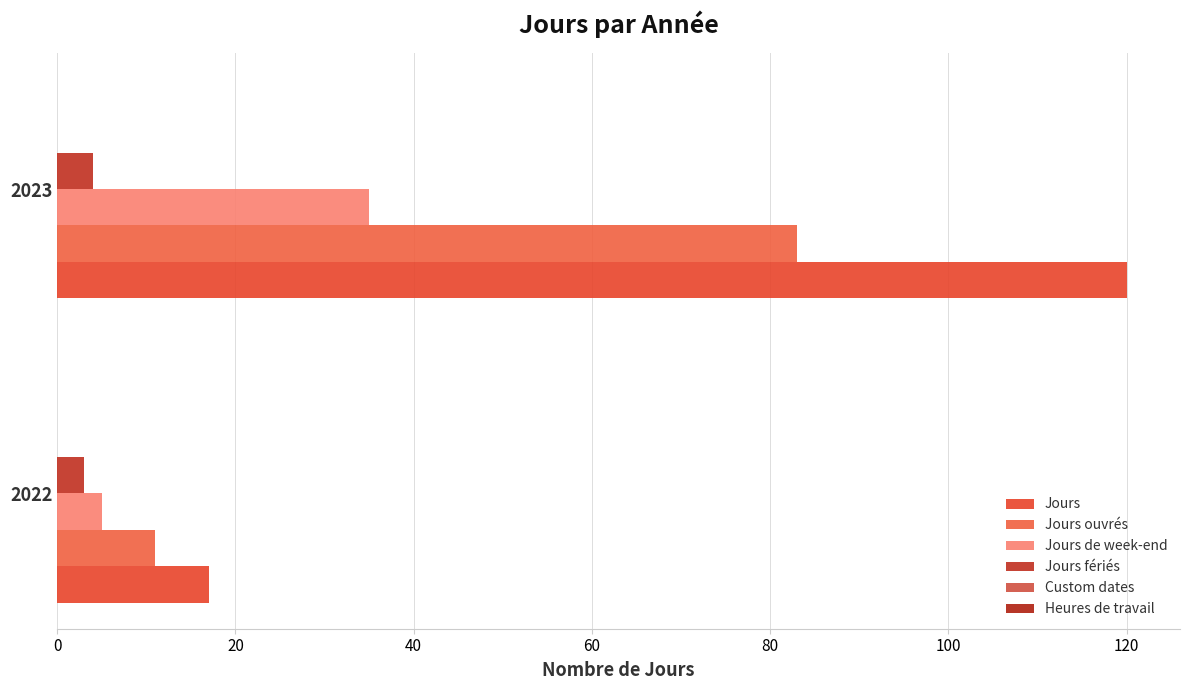

What is the value of the Jours de week-end bar at the 2nd from the left?

35.0